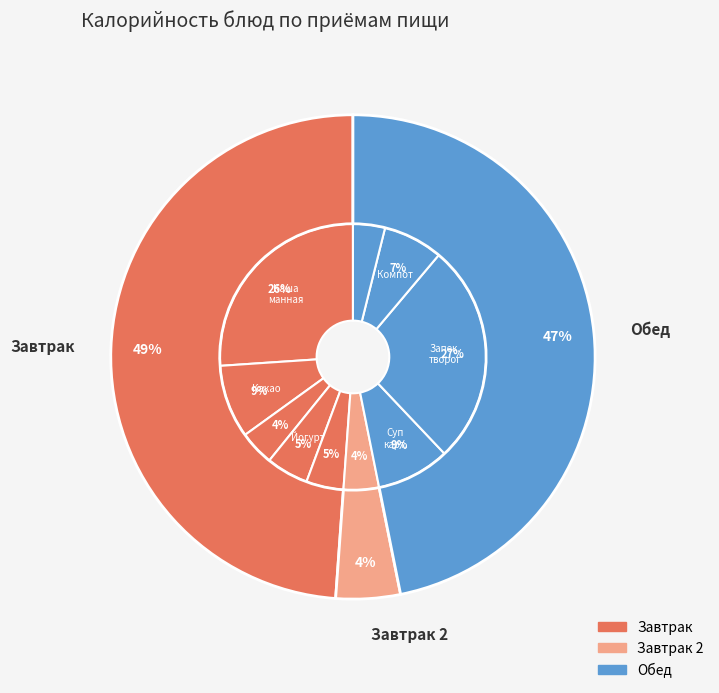

What percentage is the Какао с молоком slice, to the nearest percent?

9%